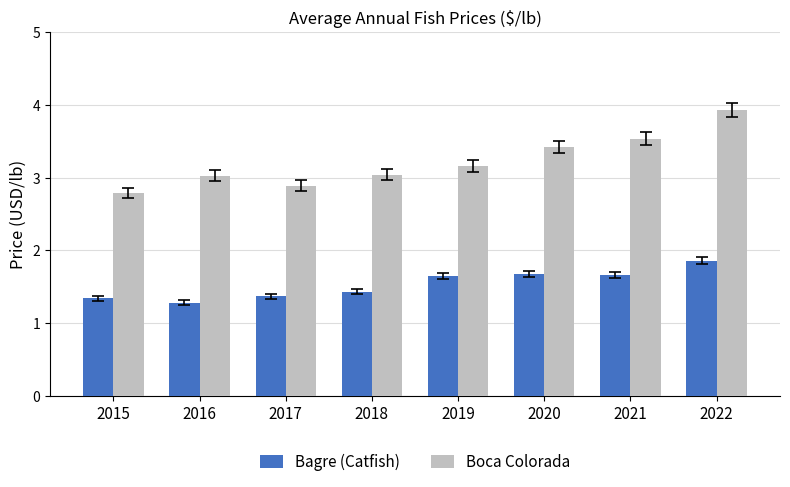

Rank the series by their maximum value, from lowest to highest.

Bagre (Catfish), Boca Colorada